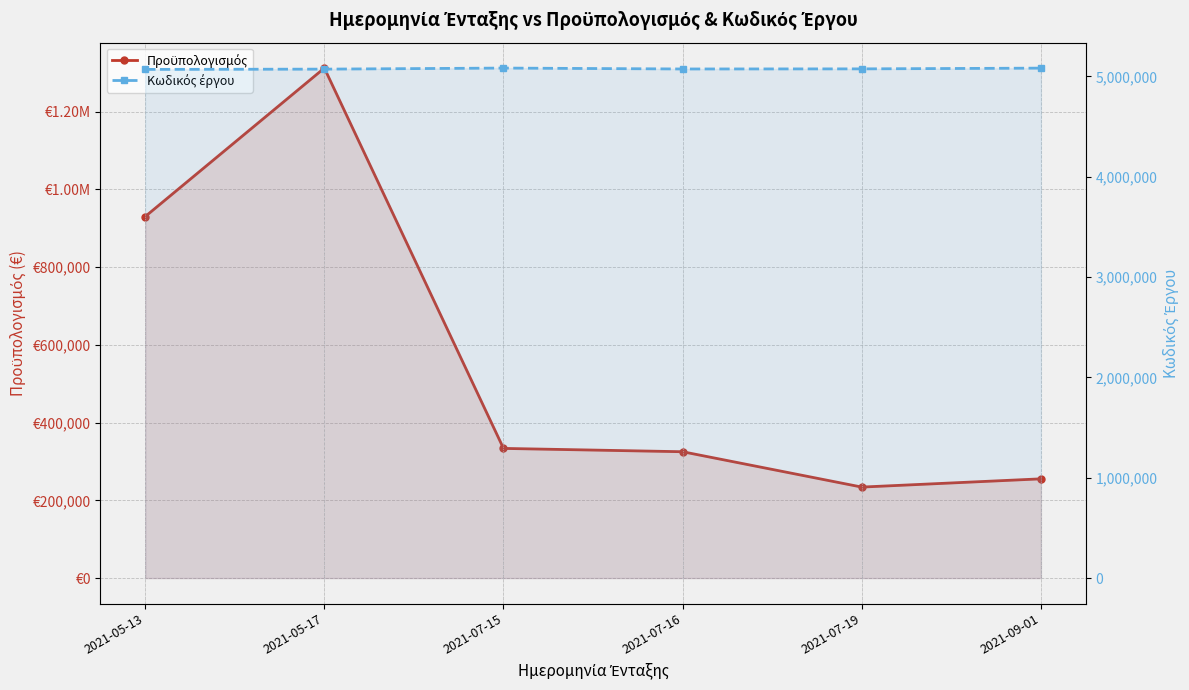

Count the number of data series in this chart.

2